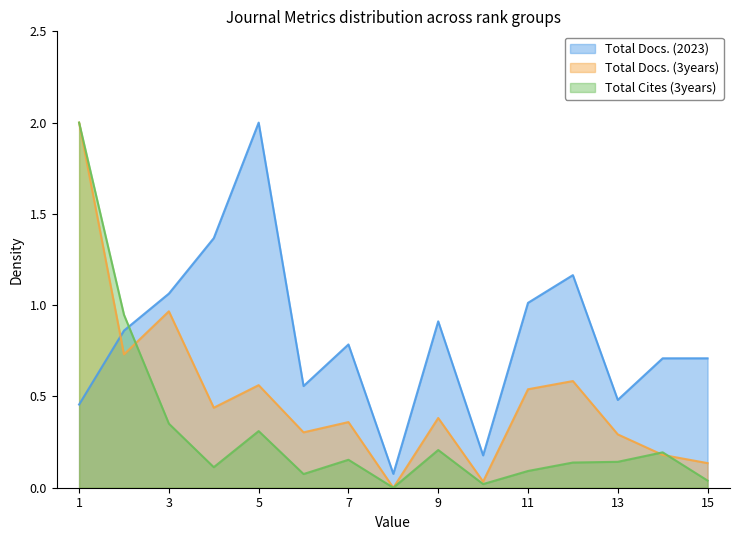

What is the approximate value of Total Cites (3years) at 5?

0.3